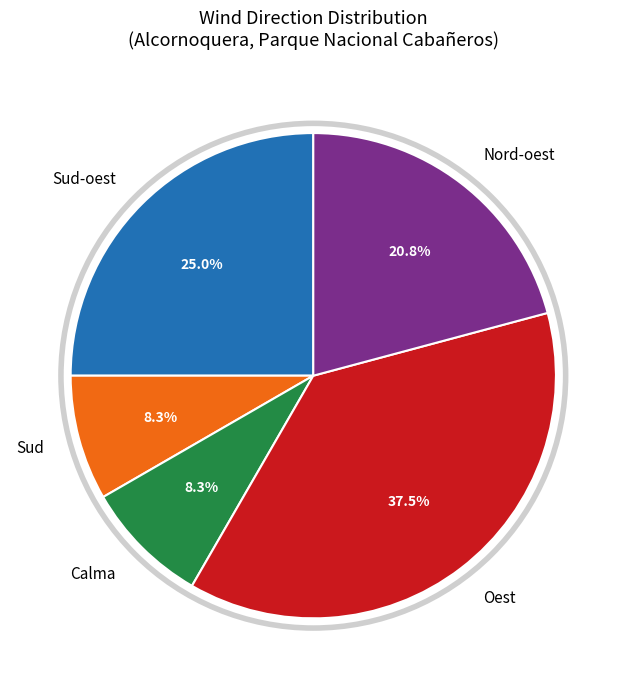

Which slice is the largest?

Oest